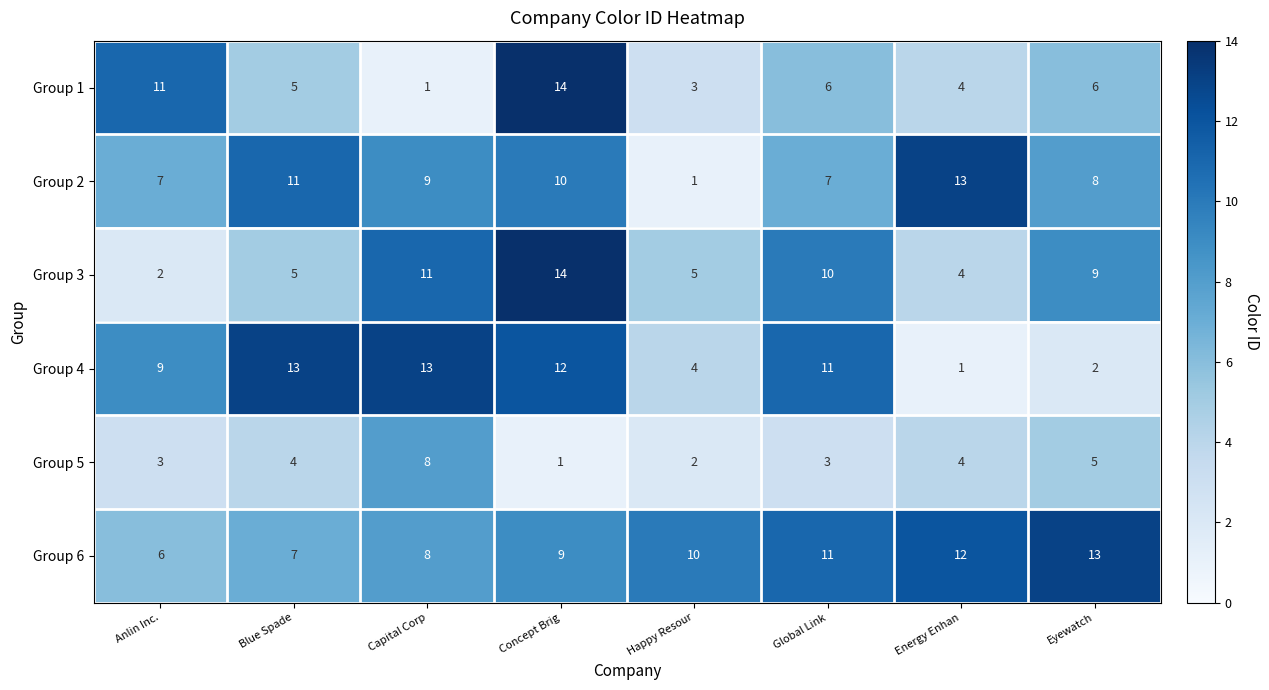

The value of Group 4 at Anlin Inc. is 5. True or false?

False